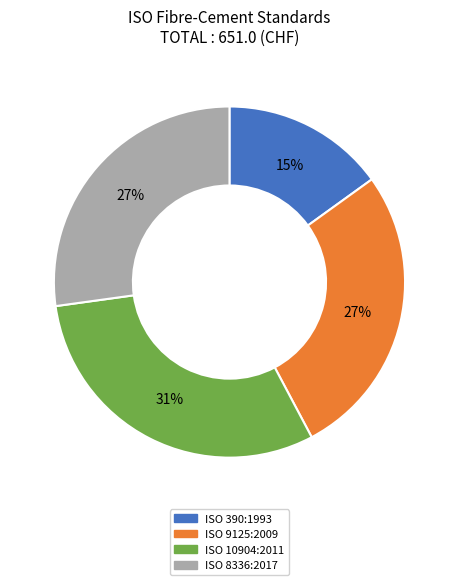

Does ISO 9125:2009 account for over 50% of the chart?

No